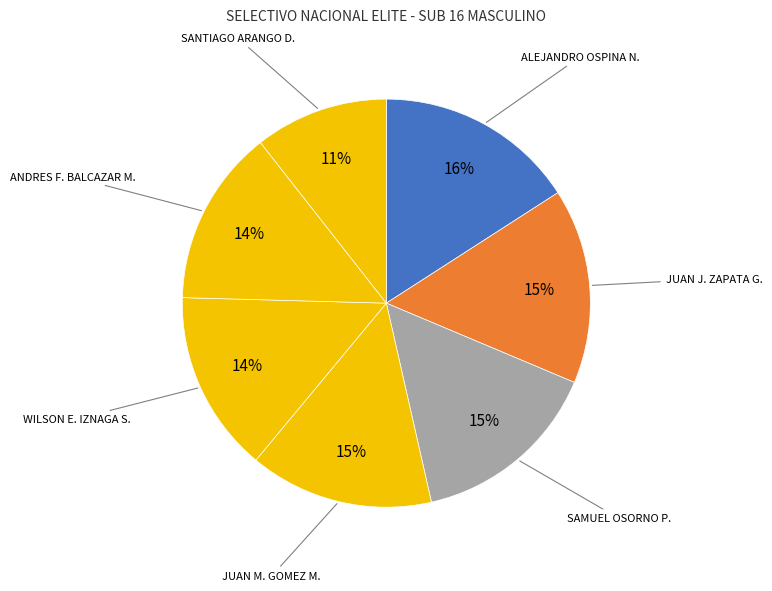

How many slices are in this pie chart?

7